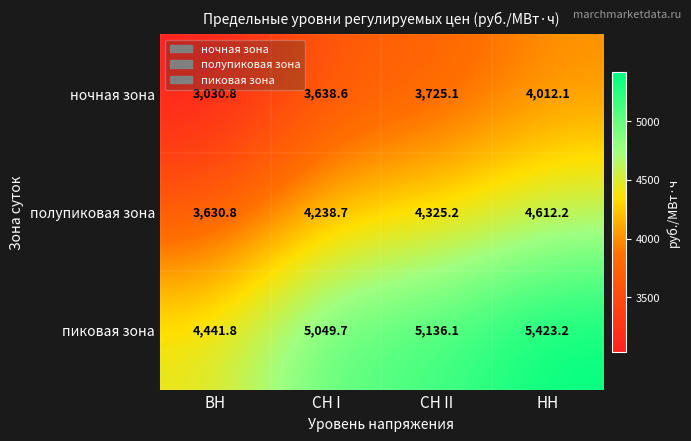

True or false: пиковая зона has a value of 9590.7 at НН.

False